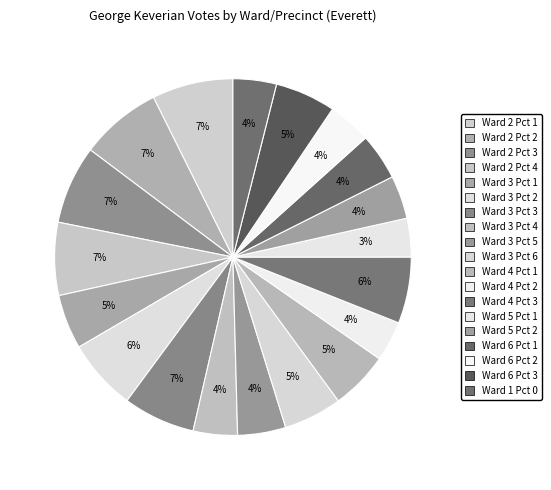

To the nearest percent, what is the difference between the Ward 1 Pct 0 and Ward 2 Pct 4 slice percentages?

3%